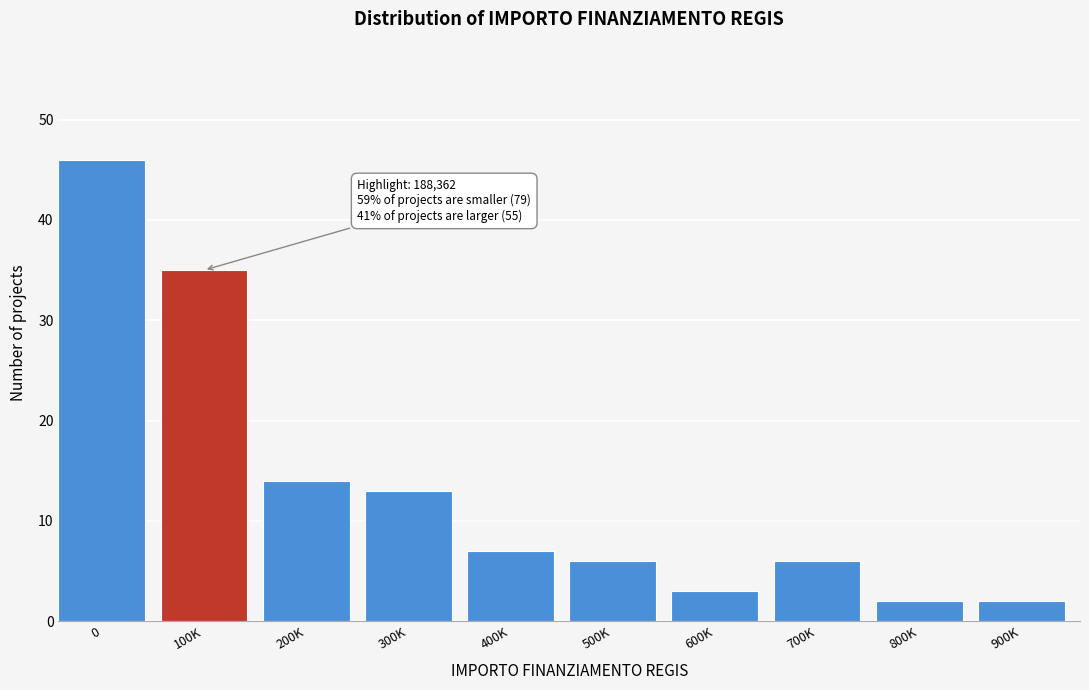

Reading left to right, extract all data points from this chart.

46	35	14	13	7	6	3	6	2	2